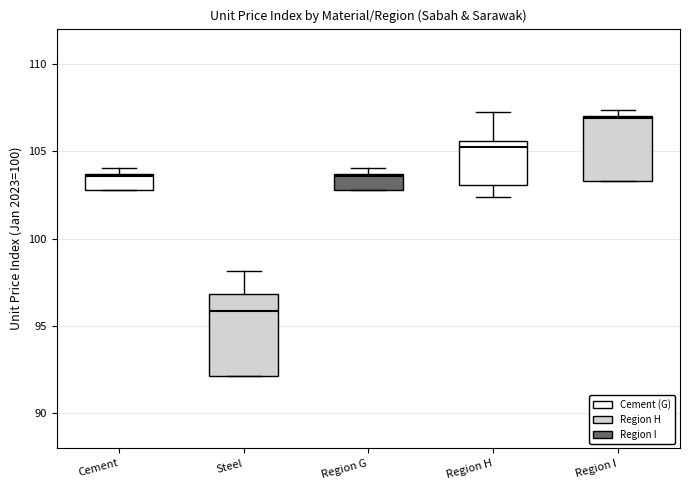

Reading left to right, read every box against the y-axis: the position of its median line, the range the box covers, and the ends of its whiskers. The values are not printed on the chart, so give them approximately, as read against the axis.

Cement: median 103.5, box 103.0 to 103.5, whiskers 103.0 to 104.0
Steel: median 96.0, box 92.0 to 97.0, whiskers 92.0 to 98.0
Region G: median 103.5, box 103.0 to 103.5, whiskers 103.0 to 104.0
Region H: median 105.0, box 103.0 to 105.5, whiskers 102.5 to 107.0
Region I: median 107.0, box 103.5 to 107.0, whiskers 103.5 to 107.5